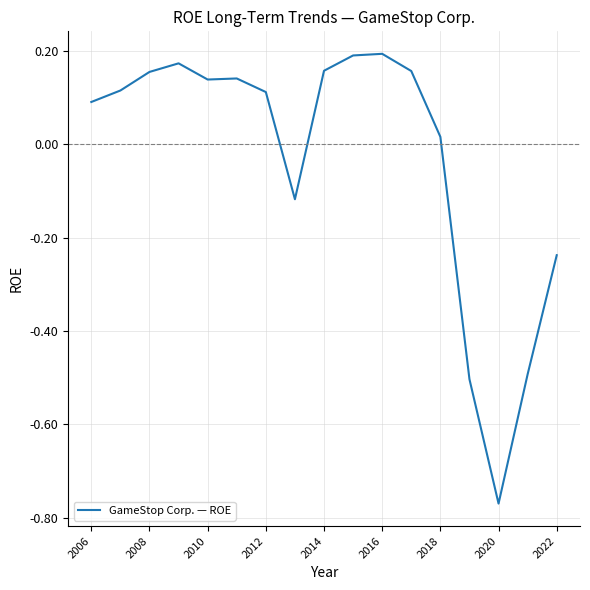

How many negative values are there?

5